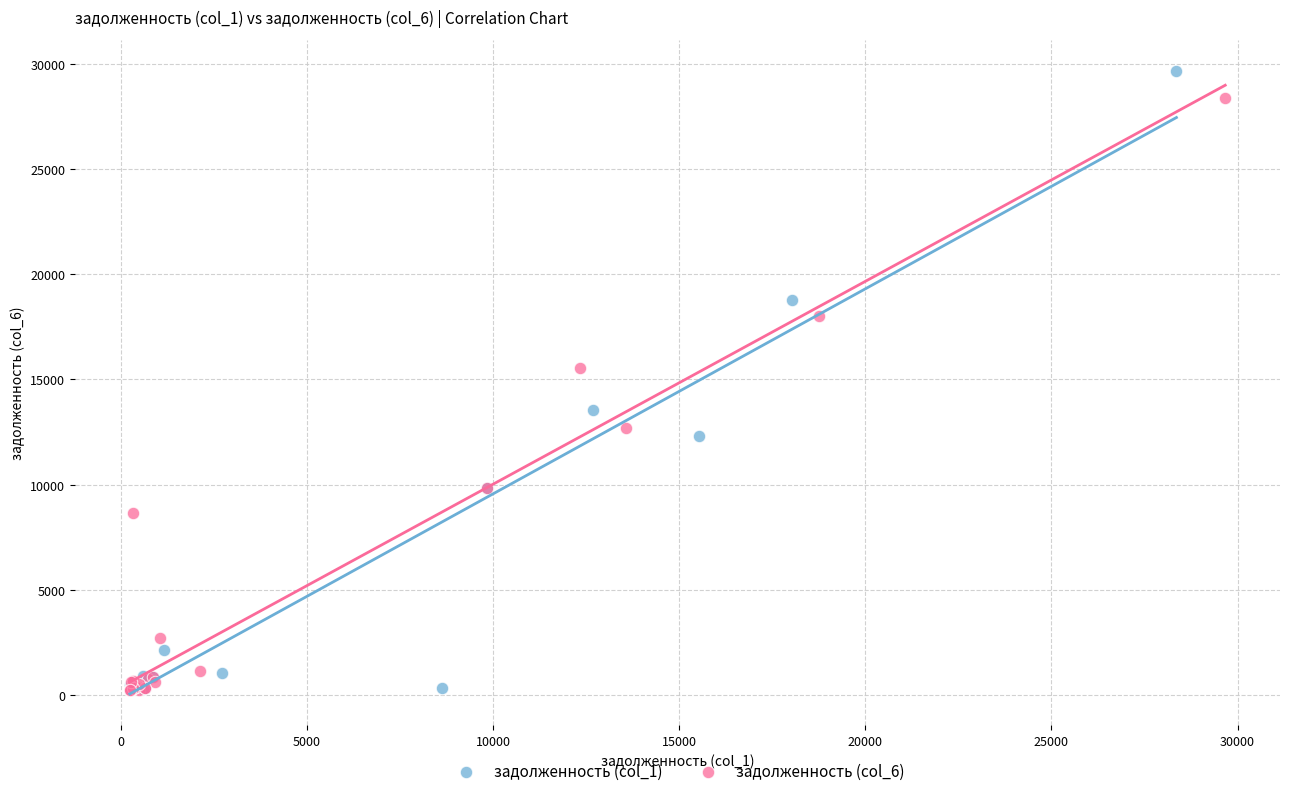

Which series has the widest spread of Y values?

задолженность (col_1)